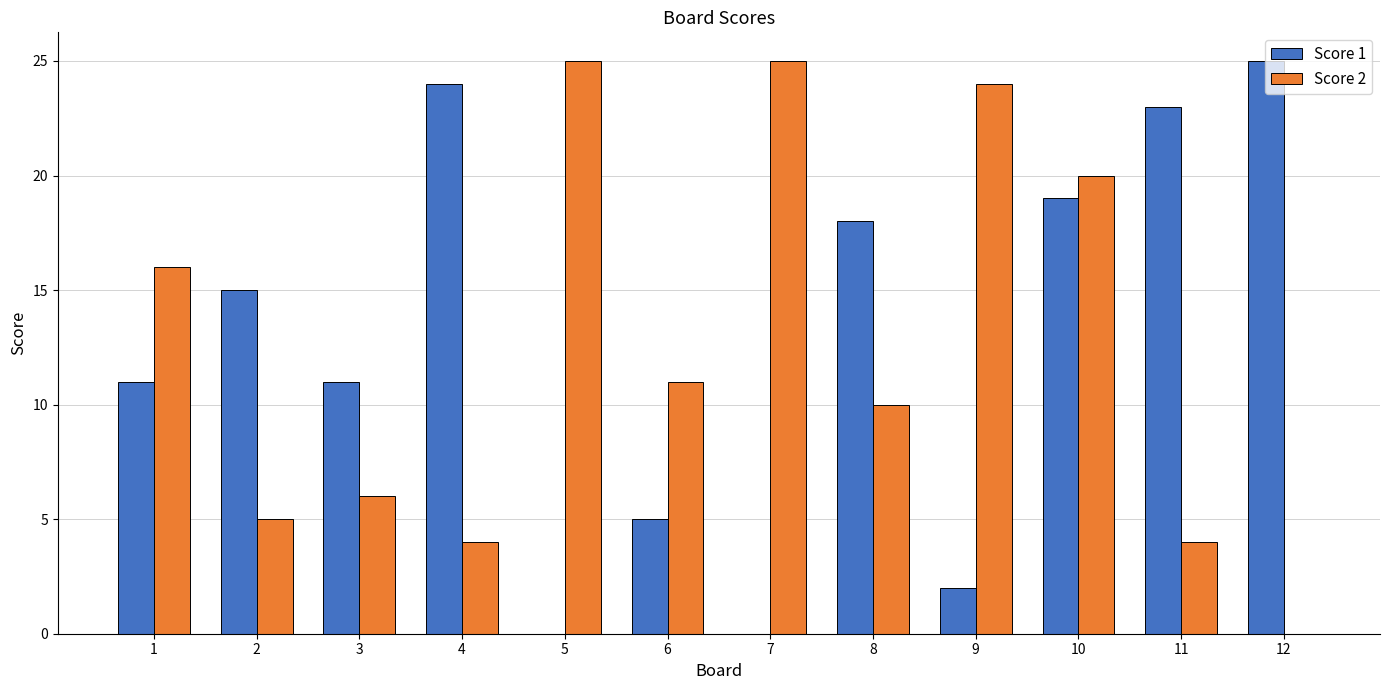

Is the value of Score 2 at 10 greater than the value of Score 1 at 5?

Yes